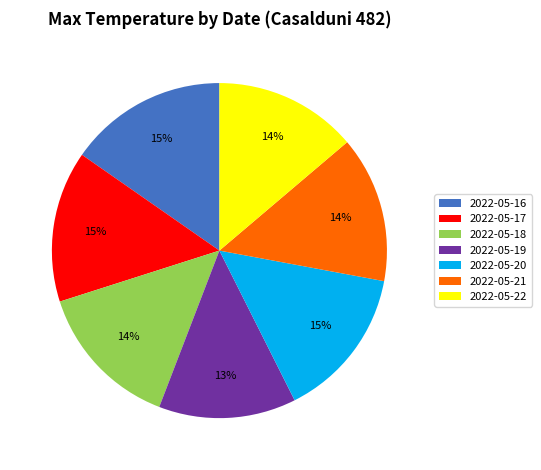

Do 2022-05-16 and 2022-05-19 together represent more than half of the pie?

No